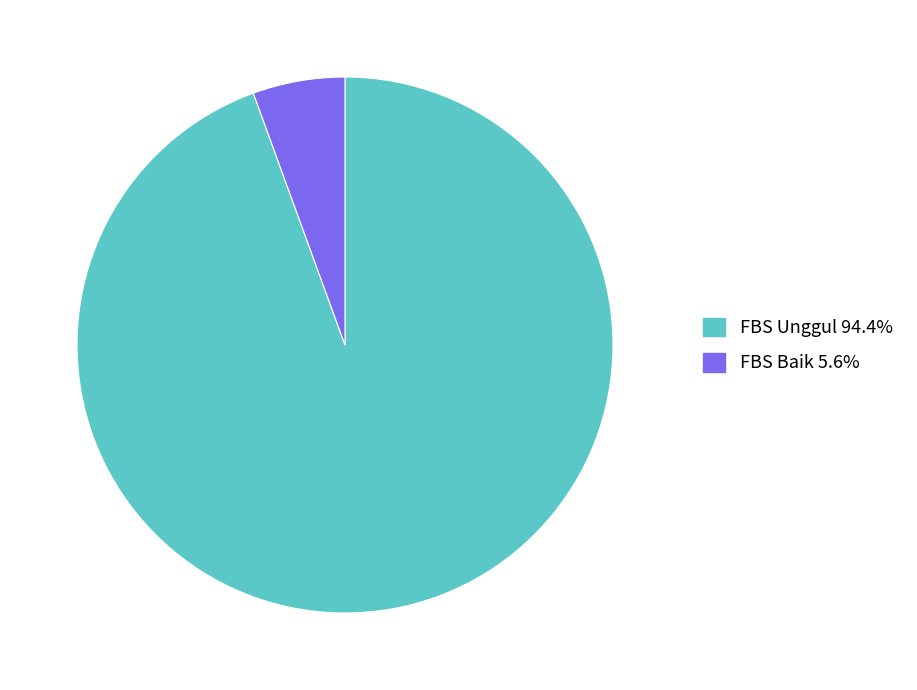

Does any single category account for the majority?

Yes